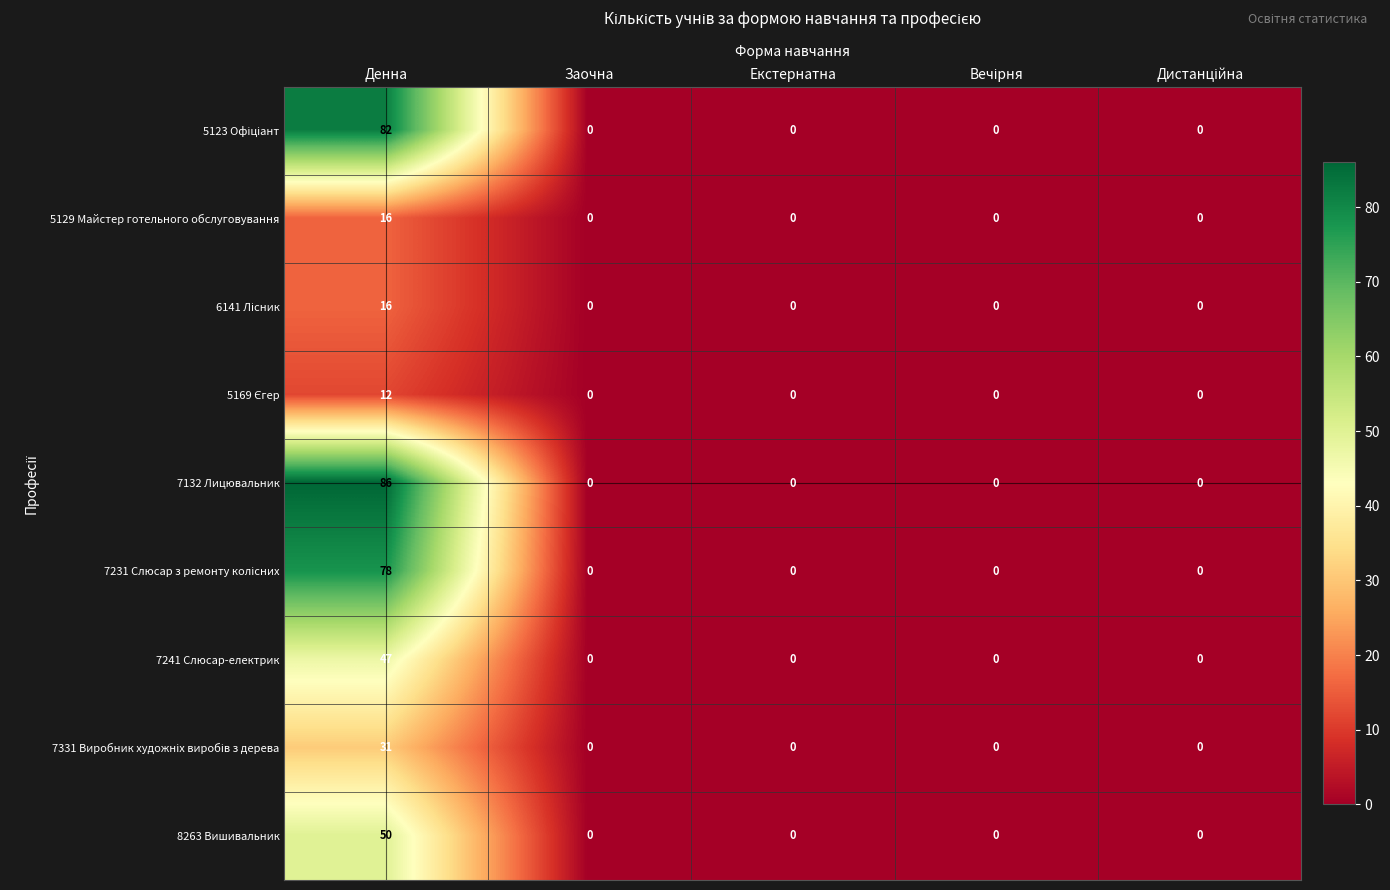

Which series has the widest spread of values?

7132 Лицювальник